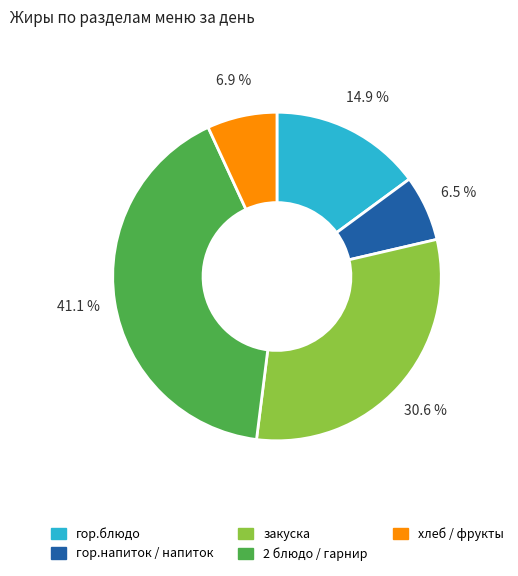

Which slice is the largest?

2 блюдо / гарнир